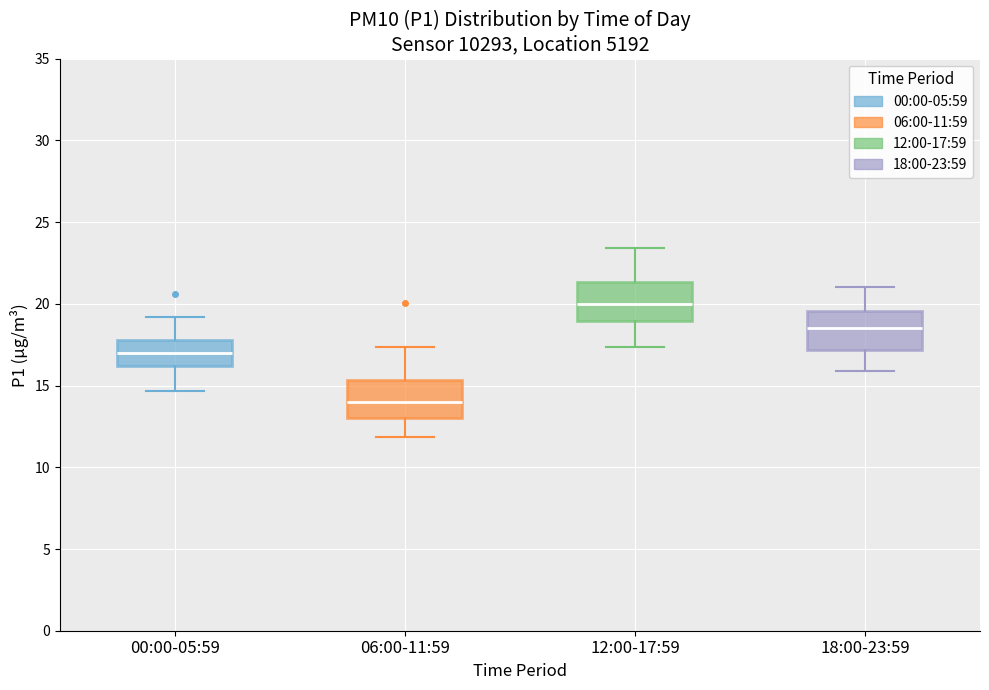

Reading left to right, read every box against the y-axis: the position of its median line, the range the box covers, and the ends of its whiskers. The values are not printed on the chart, so give them approximately, as read against the axis.

00:00-05:59: median 17.0, box 16.0 to 18.0, whiskers 14.5 to 19.0
06:00-11:59: median 14.0, box 13.0 to 15.5, whiskers 12.0 to 17.5
12:00-17:59: median 20.0, box 19.0 to 21.5, whiskers 17.5 to 23.5
18:00-23:59: median 18.5, box 17.0 to 19.5, whiskers 16.0 to 21.0